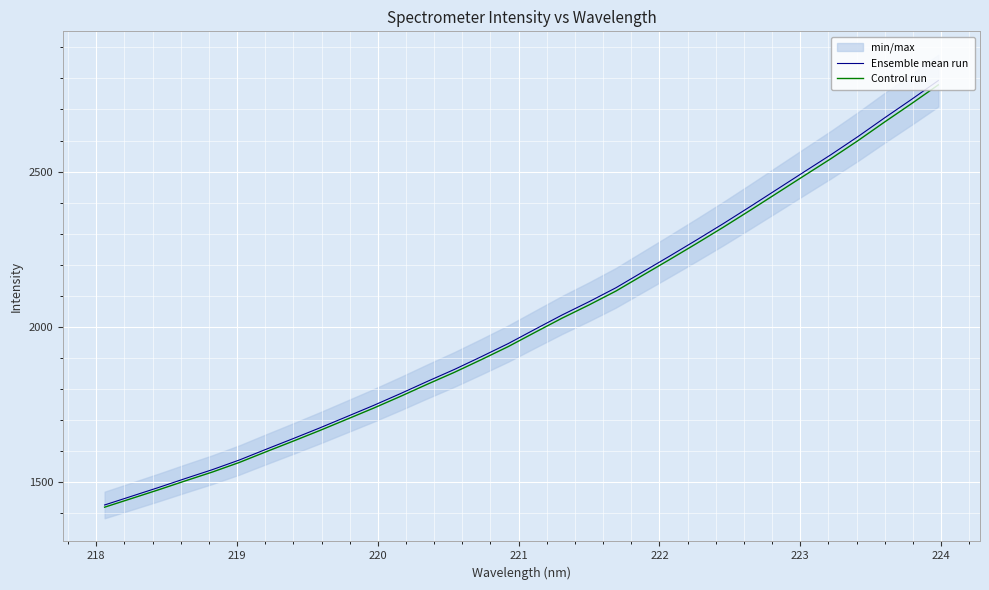

What is the minimum value for Control run?

1419.5